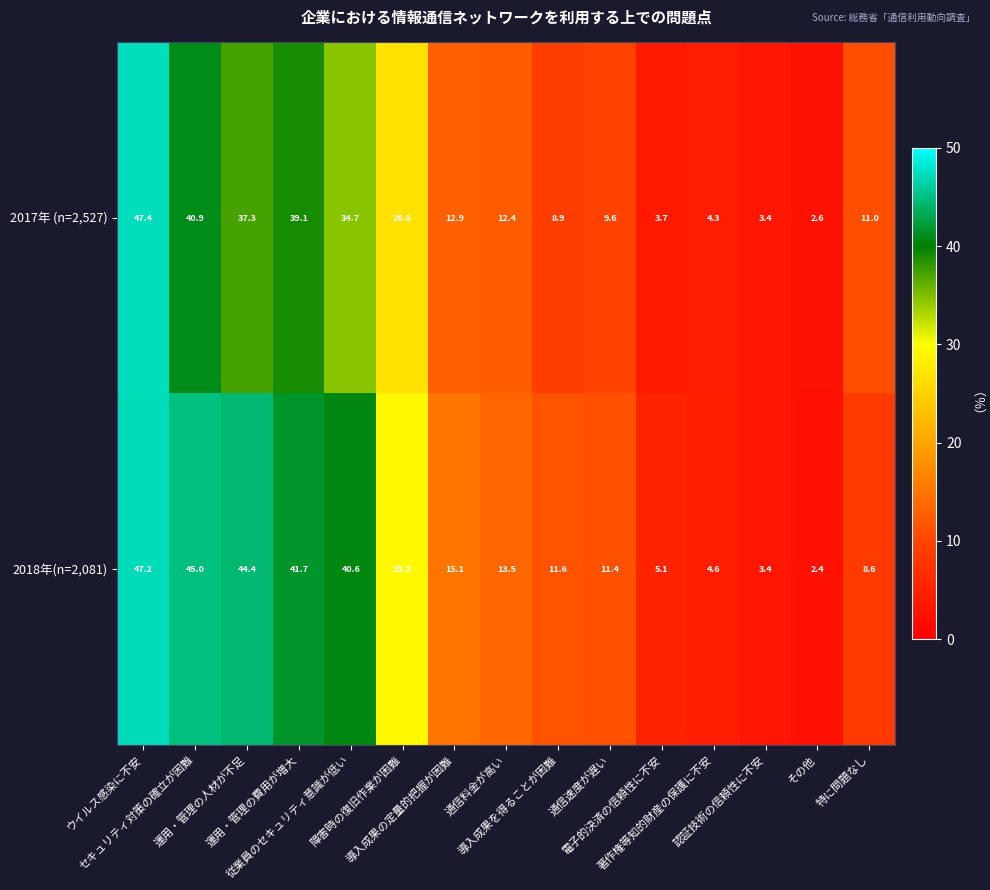

At which category is the sum across all series the highest?

ウイルス感染に不安